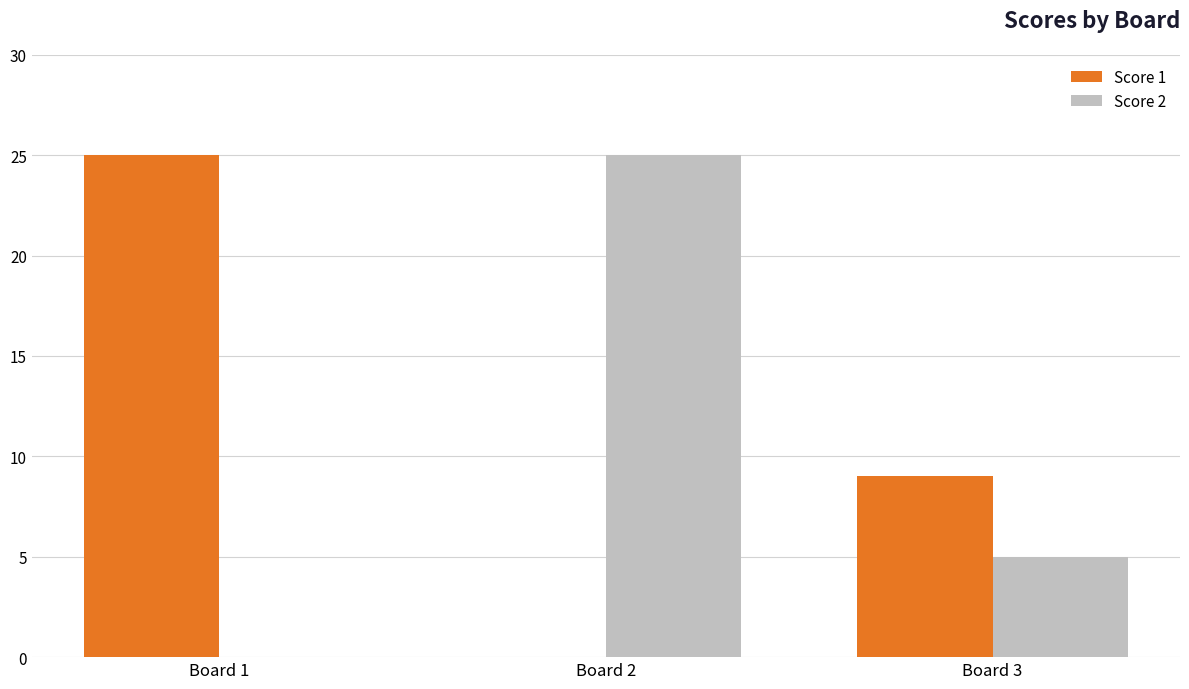

What is the sum of the Score 1 values at Board 1 and Board 2?

25